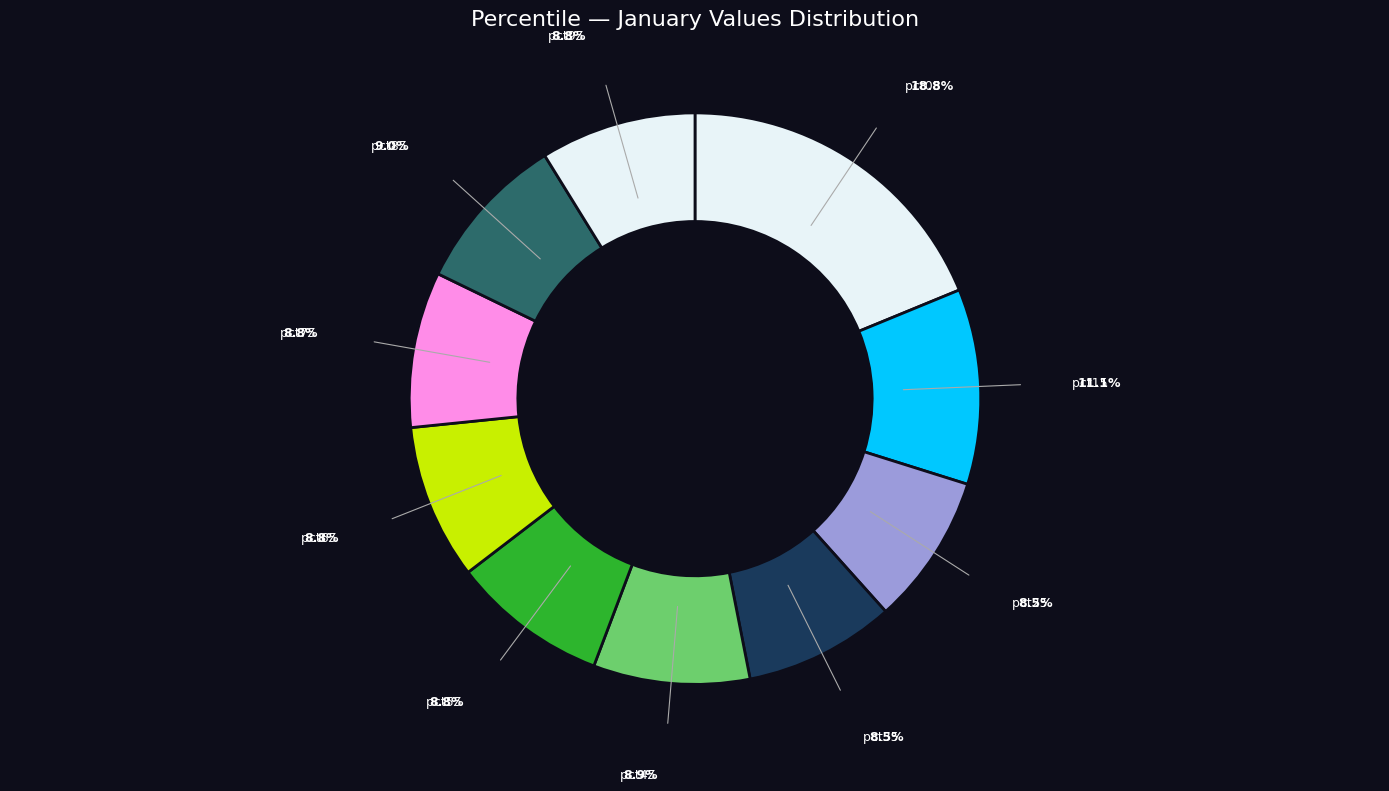

Count the number of slices in the pie.

10